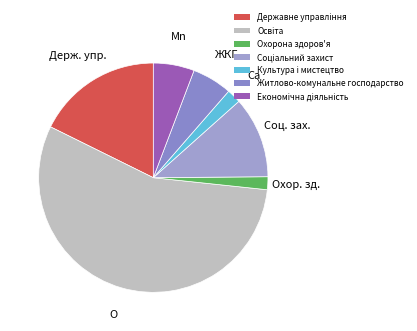

Is it true that Культура і мистецтво is 2% of the pie?

True